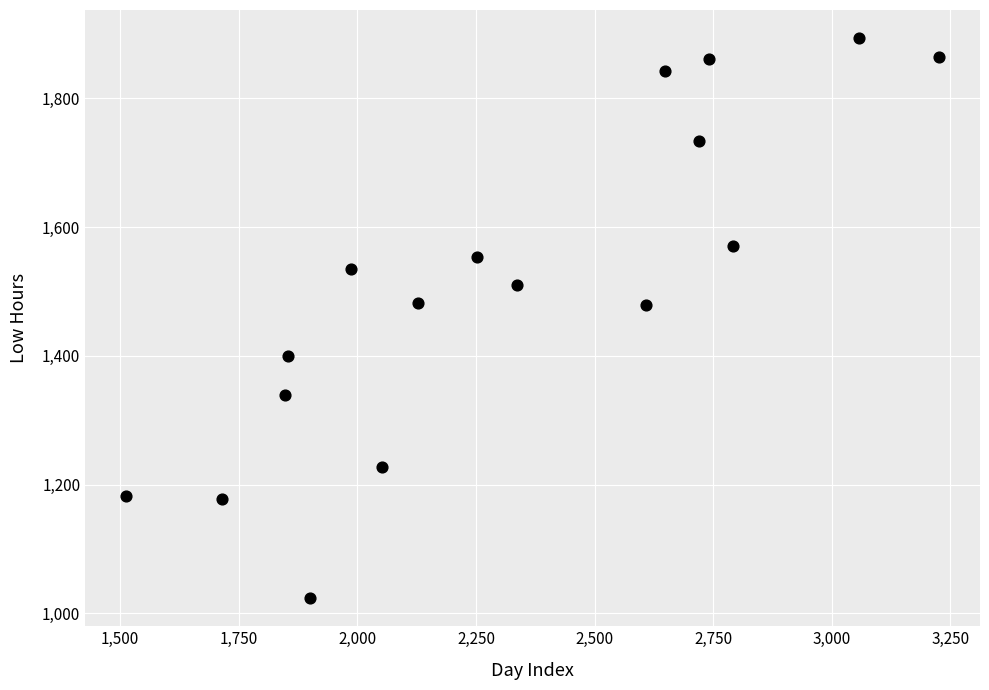

What is the range of X values (max minus min)?

1714.5